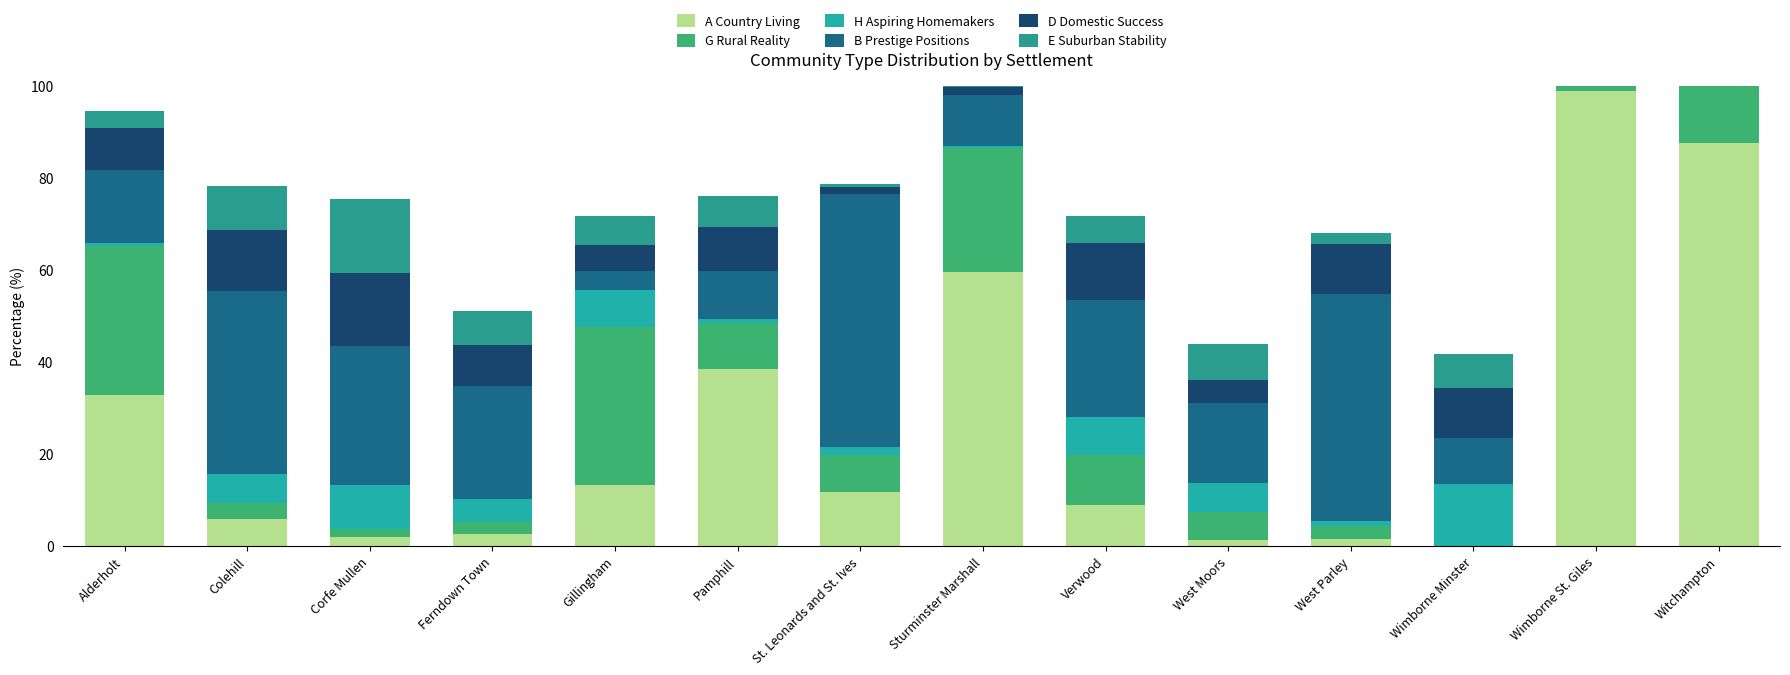

What is the label of the 1st bar from the left?

Alderholt